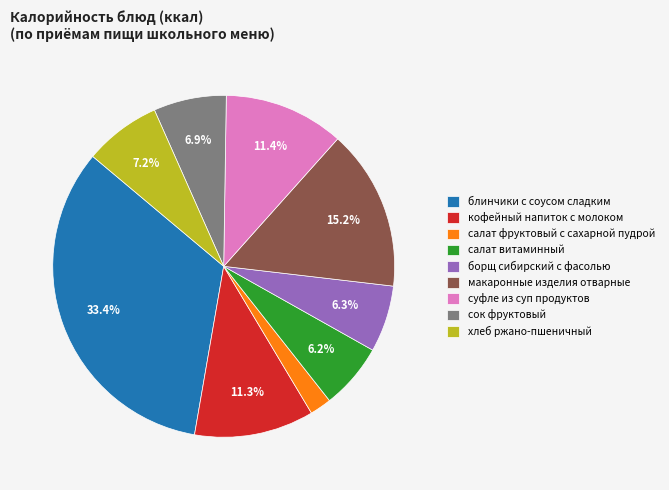

Is the sum of сок фруктовый and блинчики с соусом сладким greater than half?

No